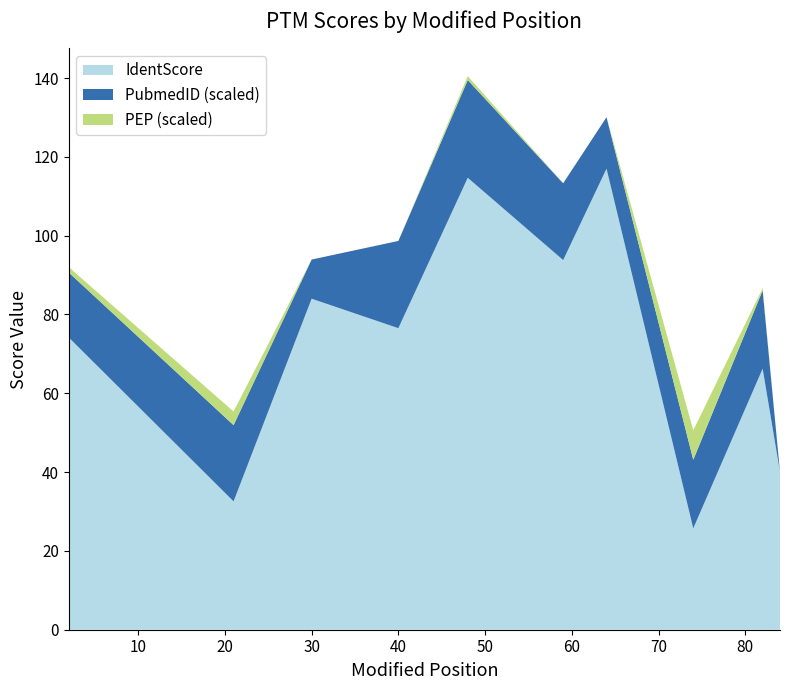

True or false: IdentScore has a value of 127.7 at 40.

False